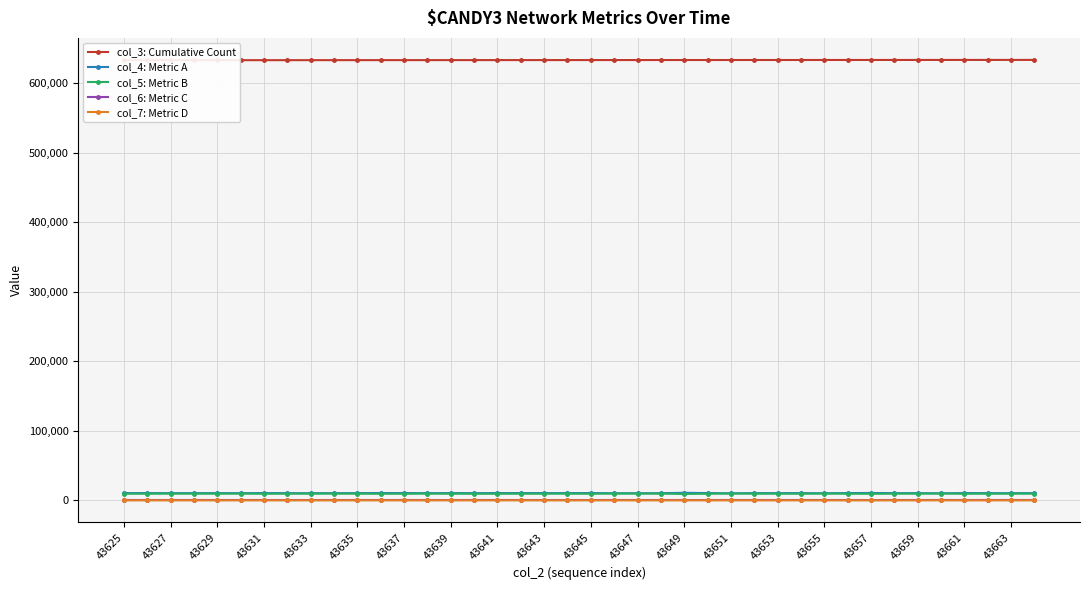

What is the difference between the second highest and minimum values in the col_4: Metric A series?

555